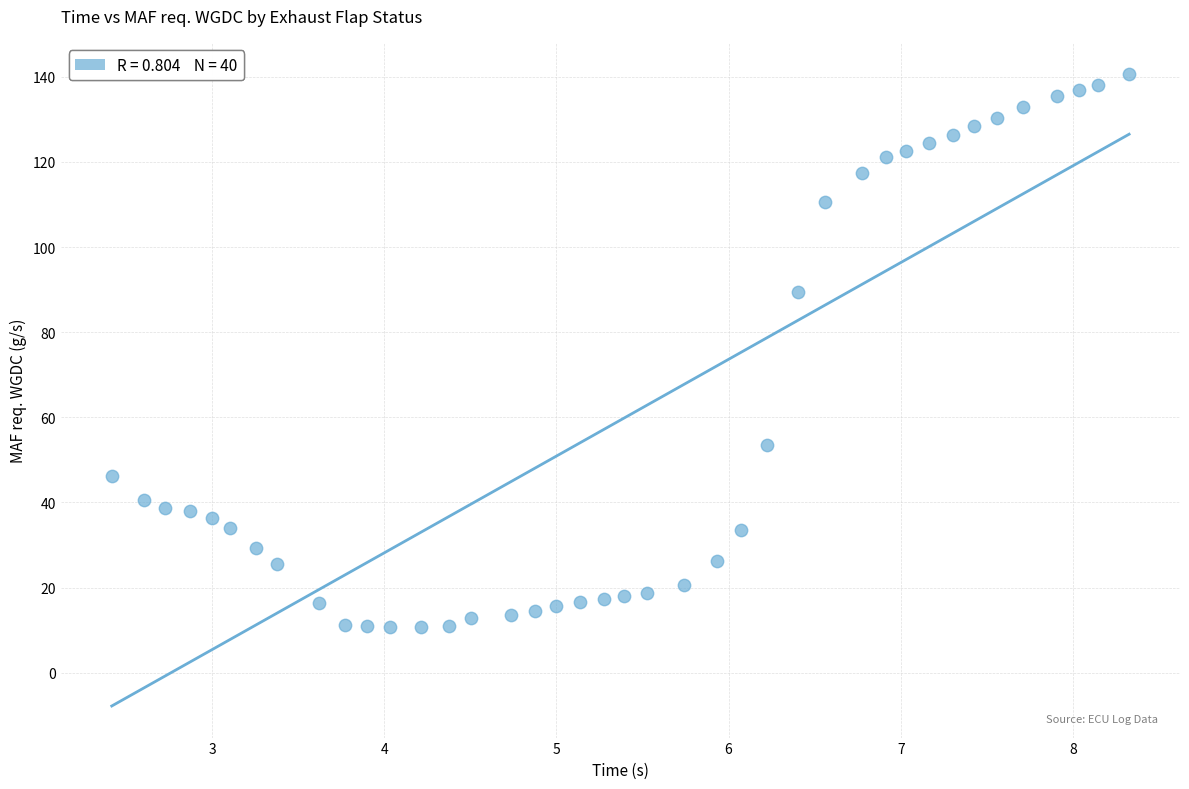

What Y value in the scatter plot is closest to 75?

89.4